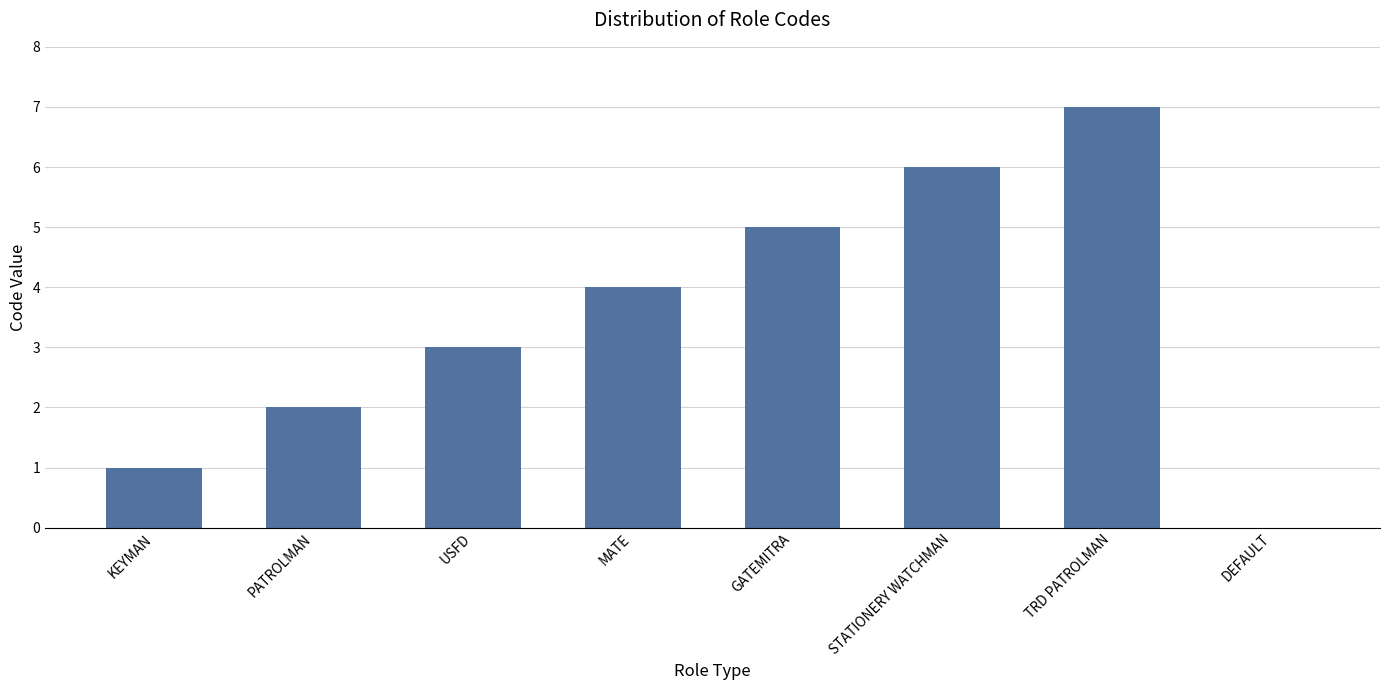

What is the average value?

4